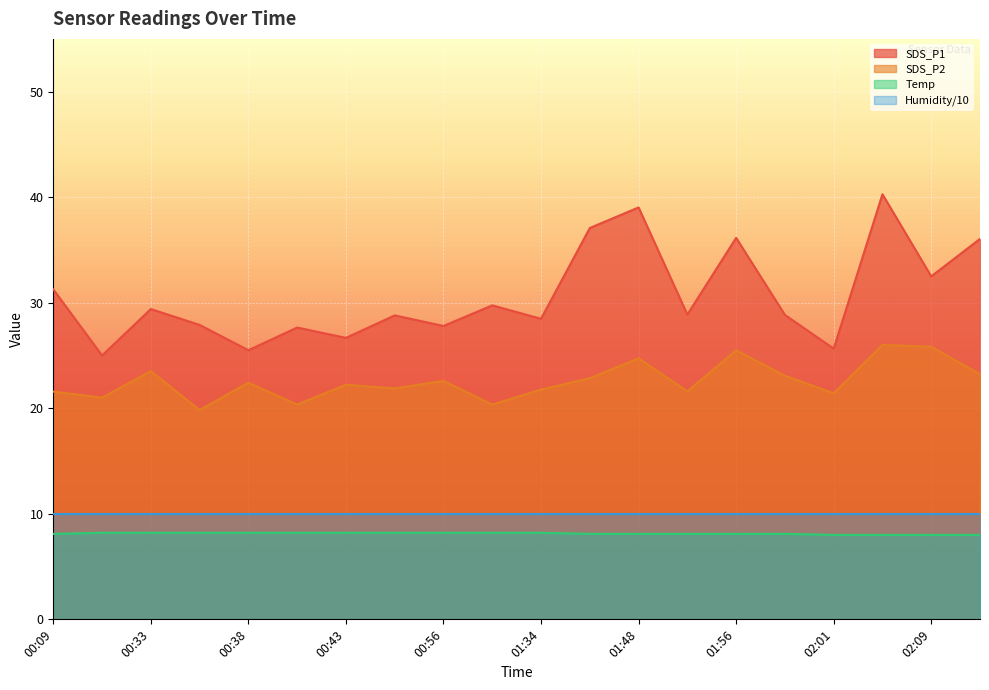

Which series changed the most between 01:50 and 02:09?

SDS_P2